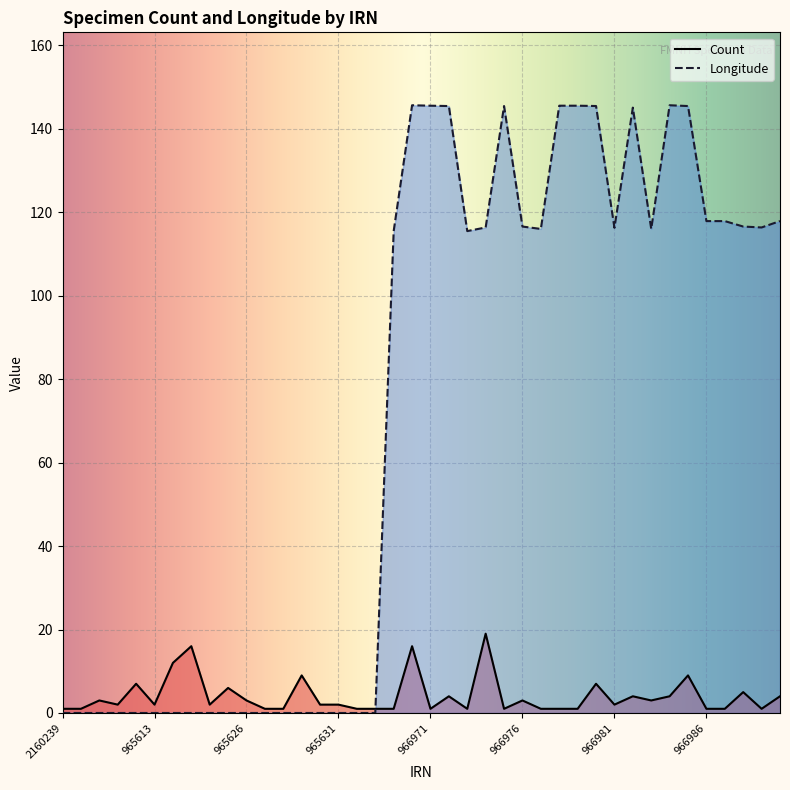

How many intersections are there between Count and Longitude?

1